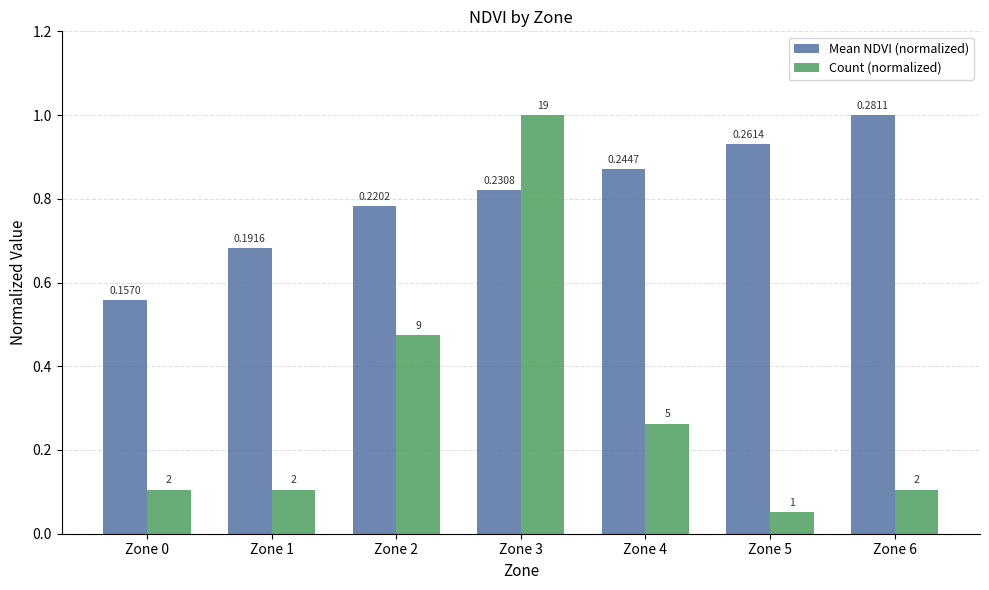

What are all the series names shown in the legend?

Mean NDVI (normalized), Count (normalized)